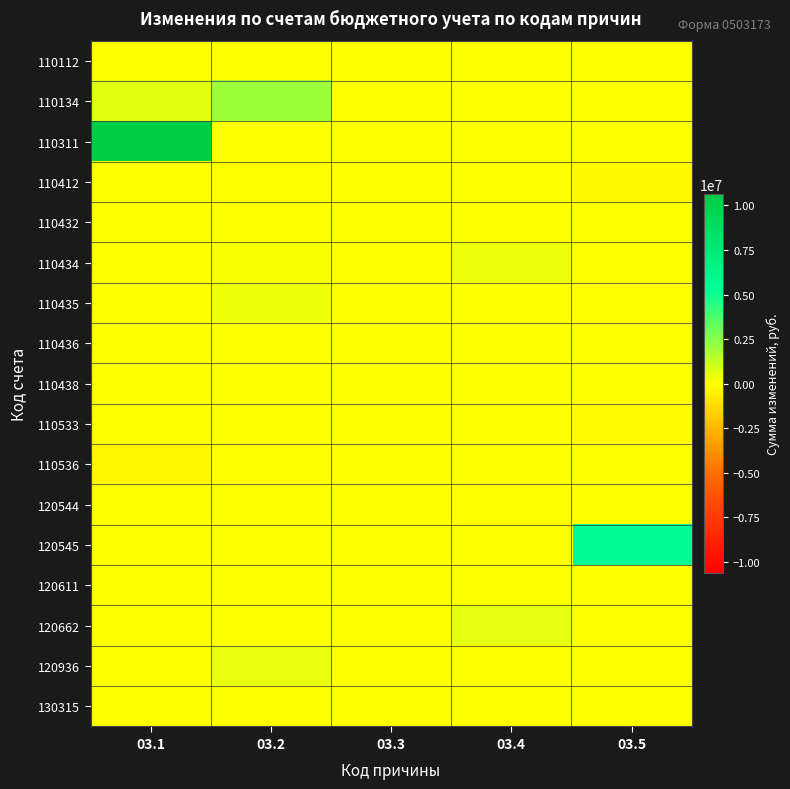

Reading right to left, what are all the values shown in this chart?

110112: 03.5=0.0	03.4=0.0	03.3=0.0	03.2=-48852.3	03.1=0.0
110134: 03.5=0.0	03.4=0.0	03.3=0.0	03.2=2000000.0	03.1=614303.0
110311: 03.5=0.0	03.4=0.0	03.3=0.0	03.2=0.0	03.1=10652934.1
110412: 03.5=-249578.4	03.4=0.0	03.3=0.0	03.2=-8292.4	03.1=0.0
110432: 03.5=0.0	03.4=0.0	03.3=0.0	03.2=2176.8	03.1=0.0
110434: 03.5=23873.8	03.4=363950.4	03.3=0.0	03.2=133043.0	03.1=0.0
110435: 03.5=-155.0	03.4=0.0	03.3=0.0	03.2=261333.3	03.1=0.0
110436: 03.5=0.0	03.4=0.0	03.3=0.0	03.2=3119.0	03.1=0.0
110438: 03.5=0.0	03.4=0.0	03.3=0.0	03.2=5500.0	03.1=0.0
110533: 03.5=-89846.7	03.4=0.0	03.3=0.0	03.2=0.0	03.1=58.0
110536: 03.5=1162.2	03.4=29400.0	03.3=0.0	03.2=-38600.0	03.1=-301696.0
120544: 03.5=0.0	03.4=-26523.5	03.3=0.0	03.2=0.0	03.1=0.0
120545: 03.5=5619358.3	03.4=0.0	03.3=0.0	03.2=0.0	03.1=48393.5
120611: 03.5=7843.7	03.4=0.0	03.3=0.0	03.2=0.0	03.1=0.0
120662: 03.5=0.0	03.4=550000.0	03.3=0.0	03.2=0.0	03.1=0.0
120936: 03.5=17.1	03.4=0.0	03.3=0.0	03.2=452650.0	03.1=0.0
130315: 03.5=2712.6	03.4=20735.3	03.3=0.0	03.2=0.0	03.1=0.0